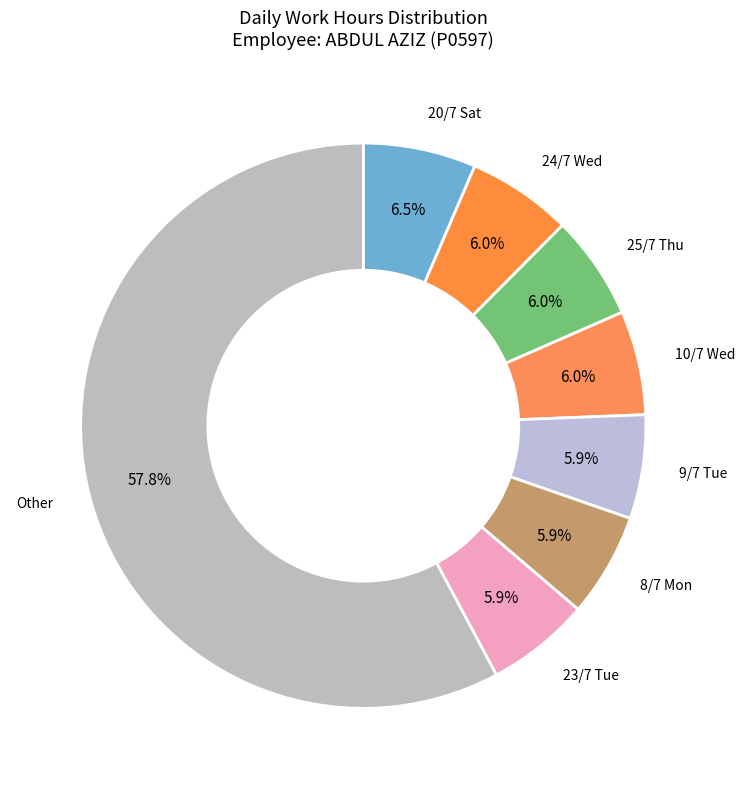

Which category has the biggest portion of the pie?

Other